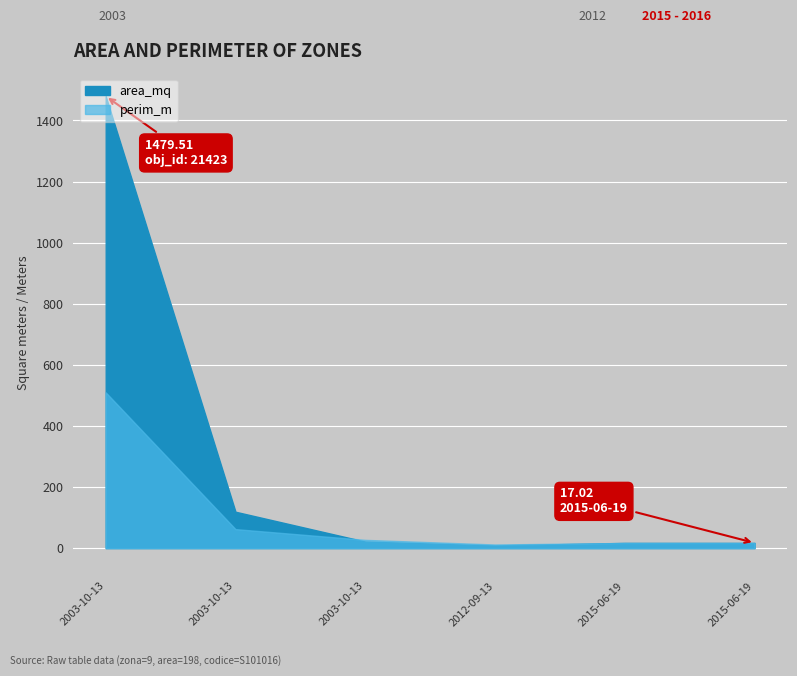

The value of area_mq at 2012-09-13 is 8.8. True or false?

True